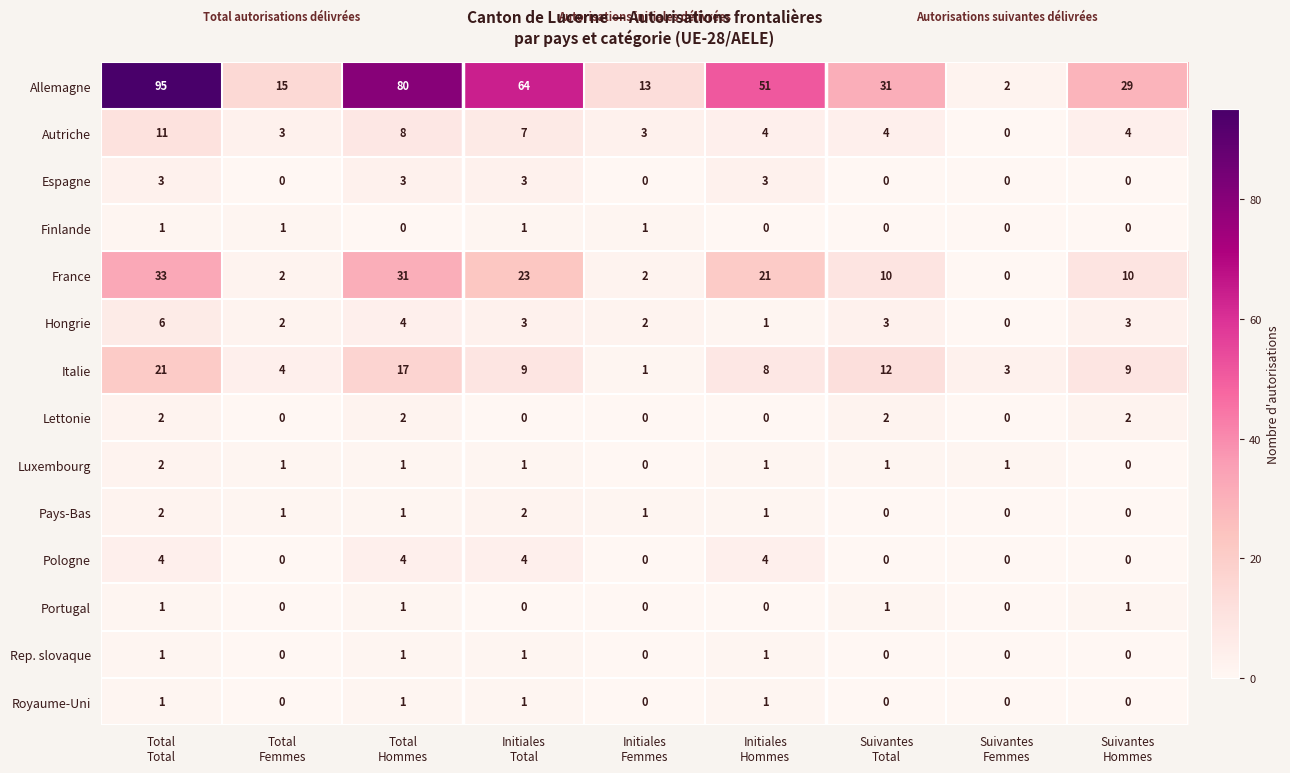

Which series has the widest spread of values?

Allemagne